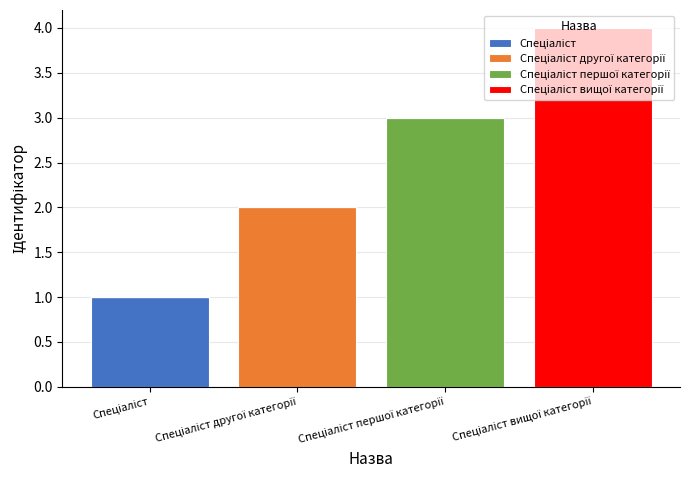

At Спеціаліст, list the series in order from smallest to largest.

Спеціаліст другої категорії, Спеціаліст першої категорії, Спеціаліст вищої категорії, Спеціаліст